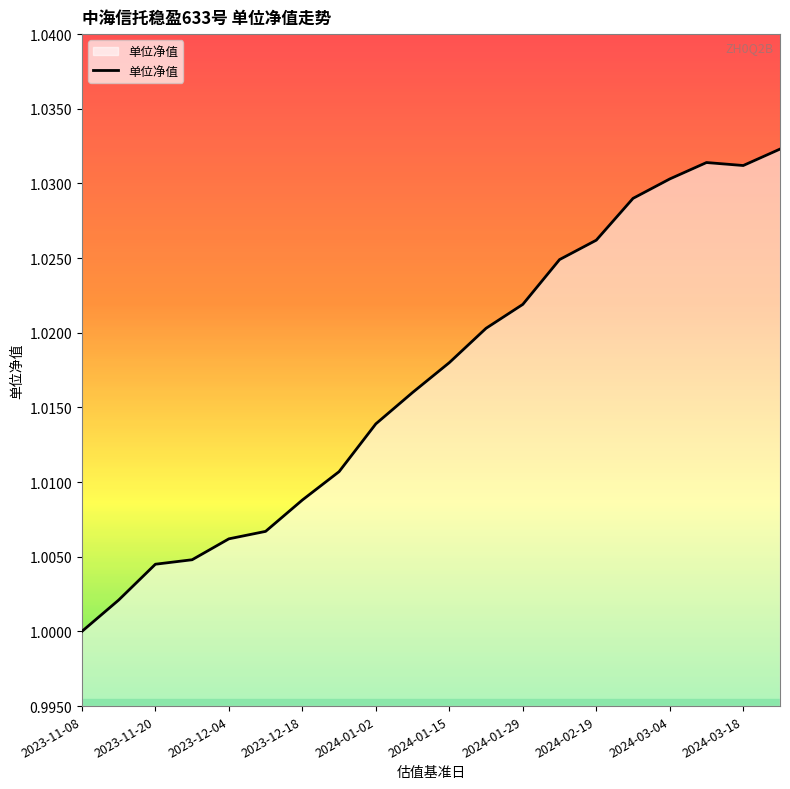

Is it true that the value at 2023-11-08 is 1.0?

True